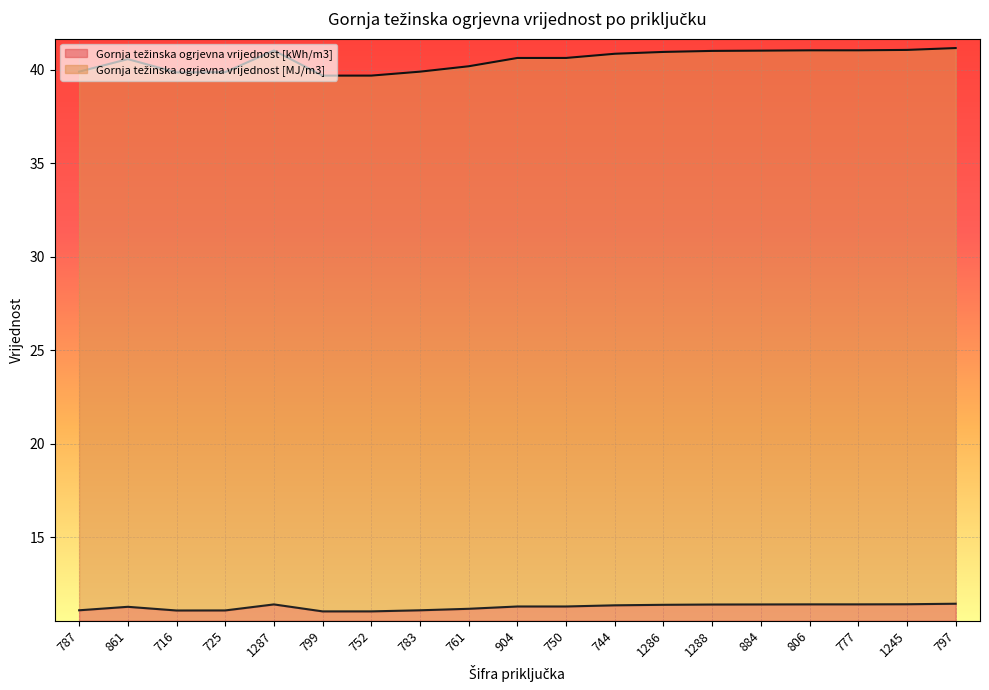

Count the number of categories in the chart.

19